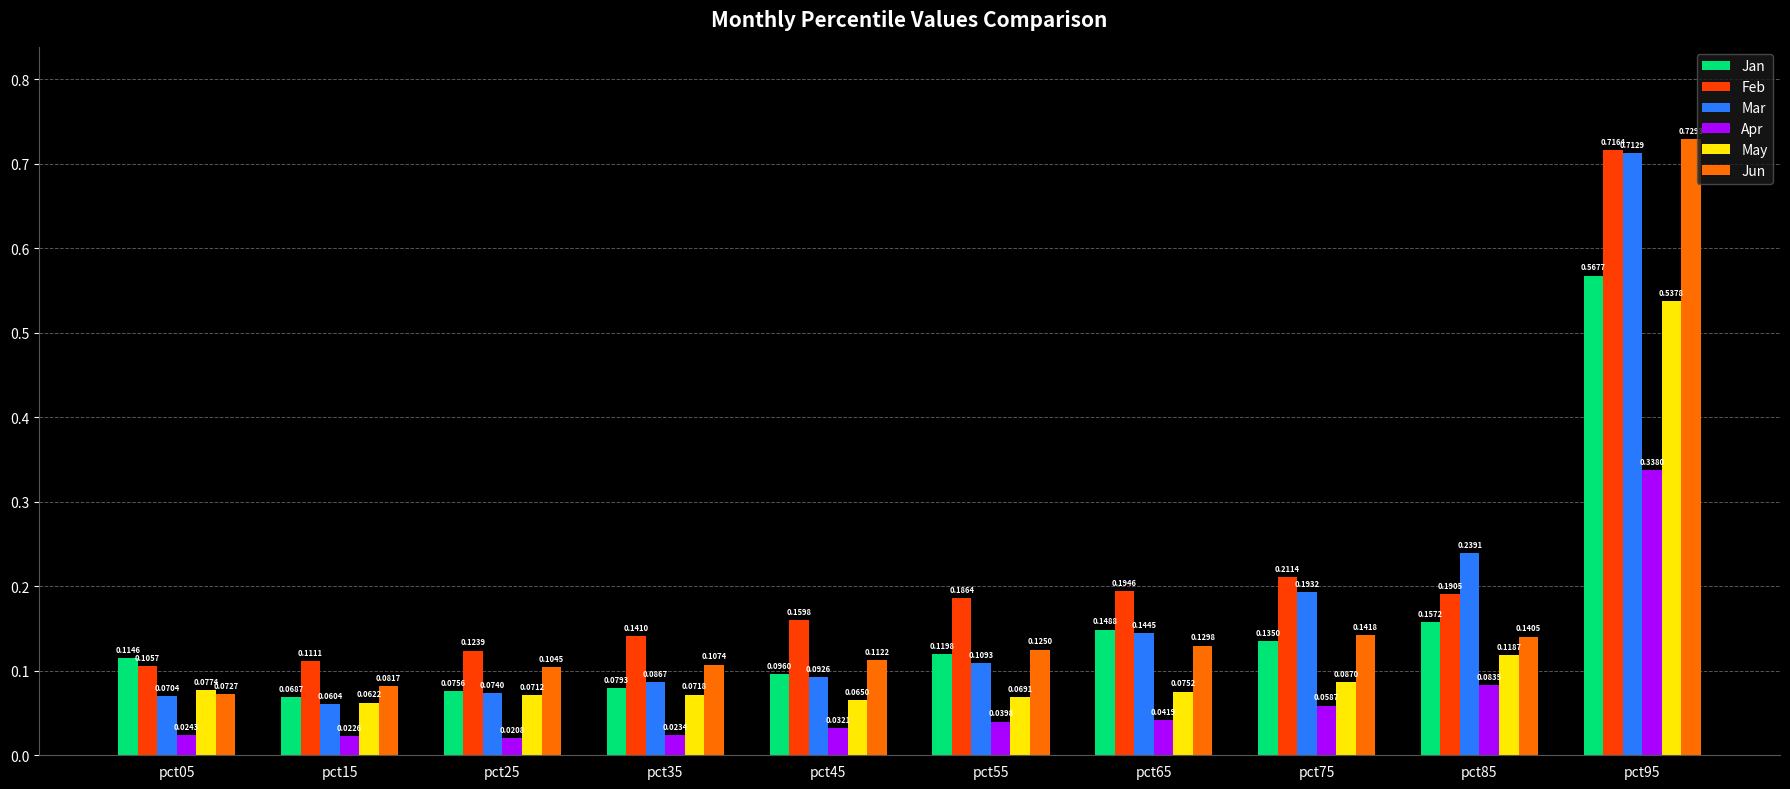

At pct55, list the series in order from largest to smallest.

Feb, Jun, Jan, Mar, May, Apr